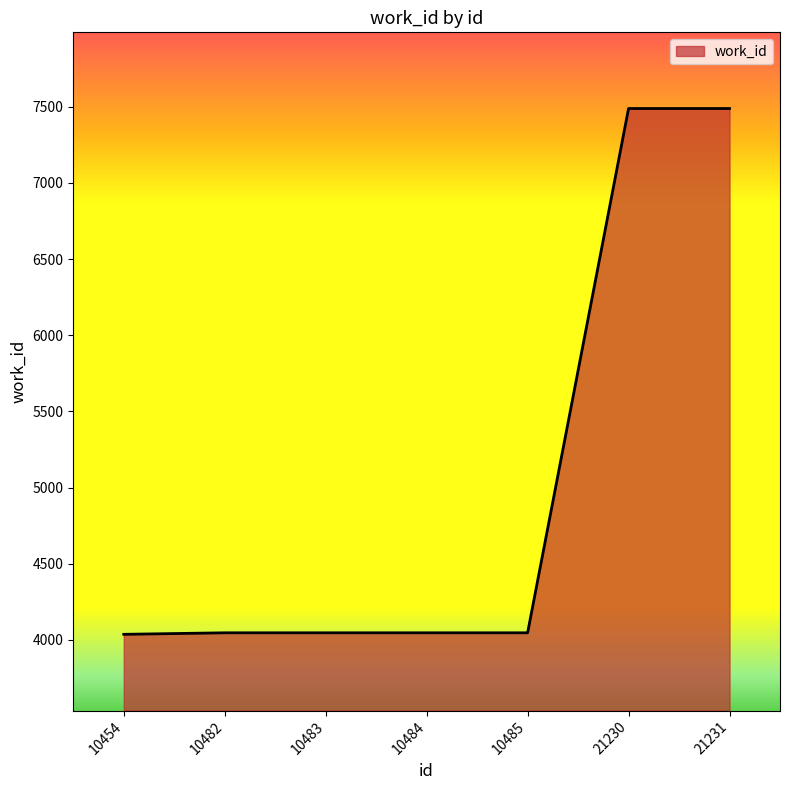

What is the average value?

5029